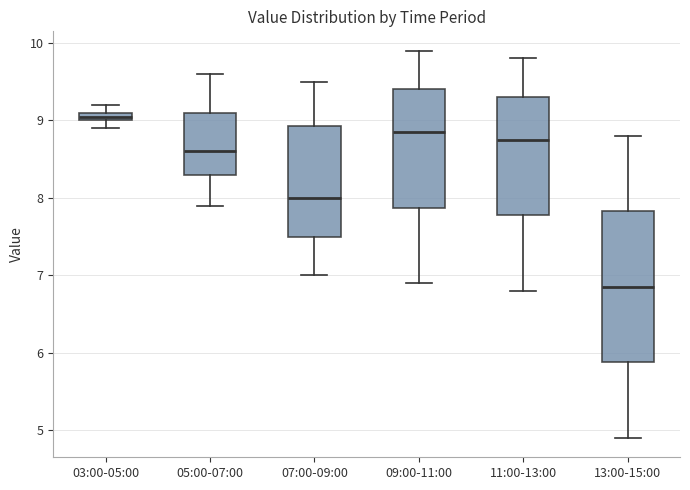

Where is the lower edge of the box for 07:00-09:00 on the y-axis? The values are not printed on the chart, so give them approximately, as read against the axis.

7.5